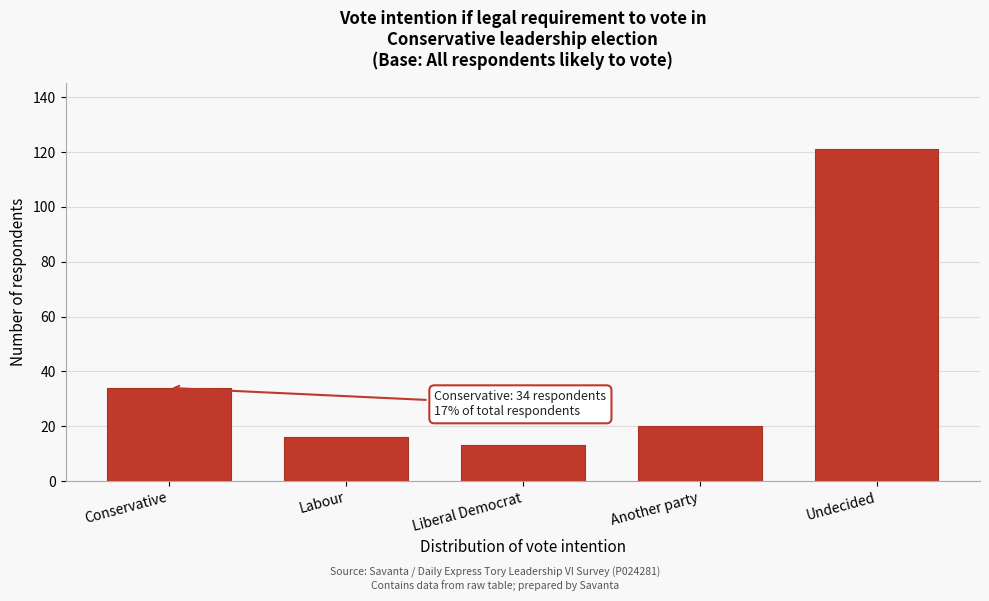

Reading left to right, what are all the values shown in this chart?

34	16	13	20	121